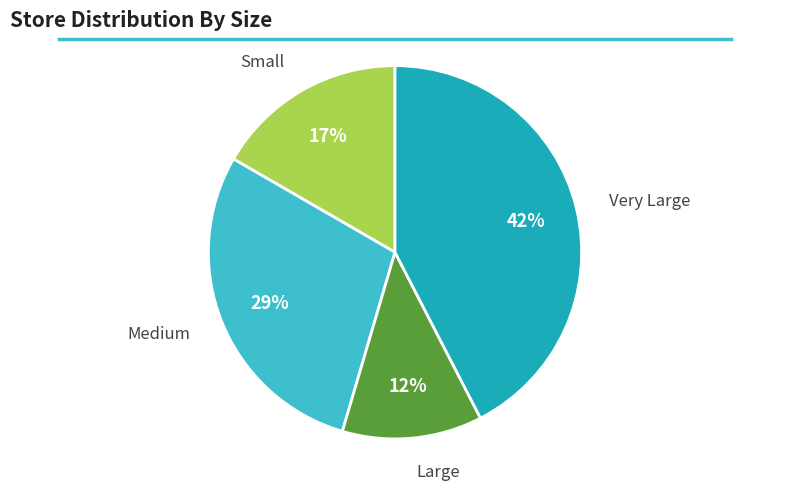

Is there any slice that represents more than half of the pie?

No